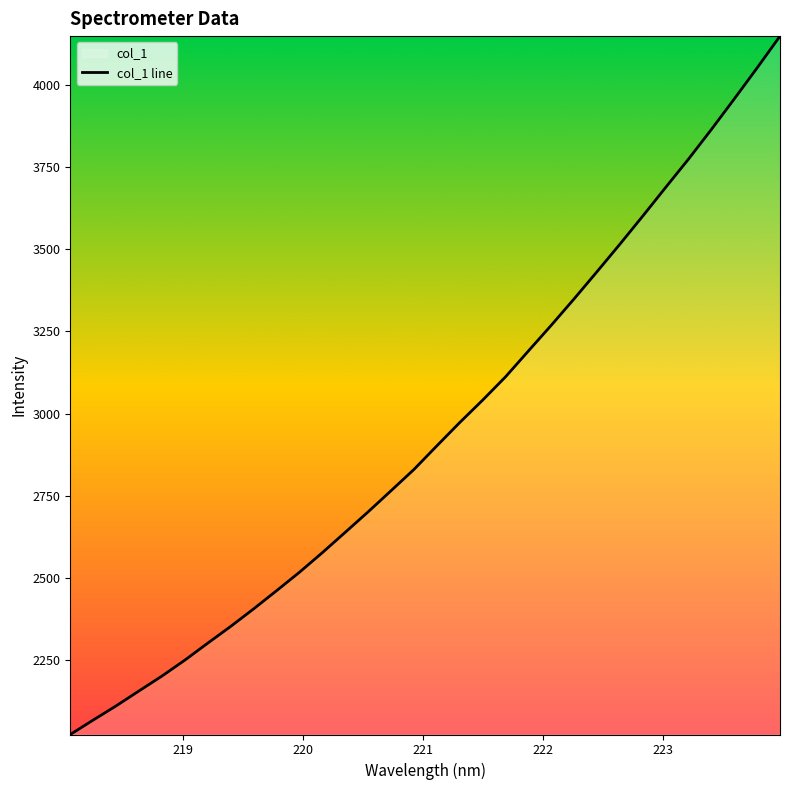

Does the chart have visible grid lines?

No